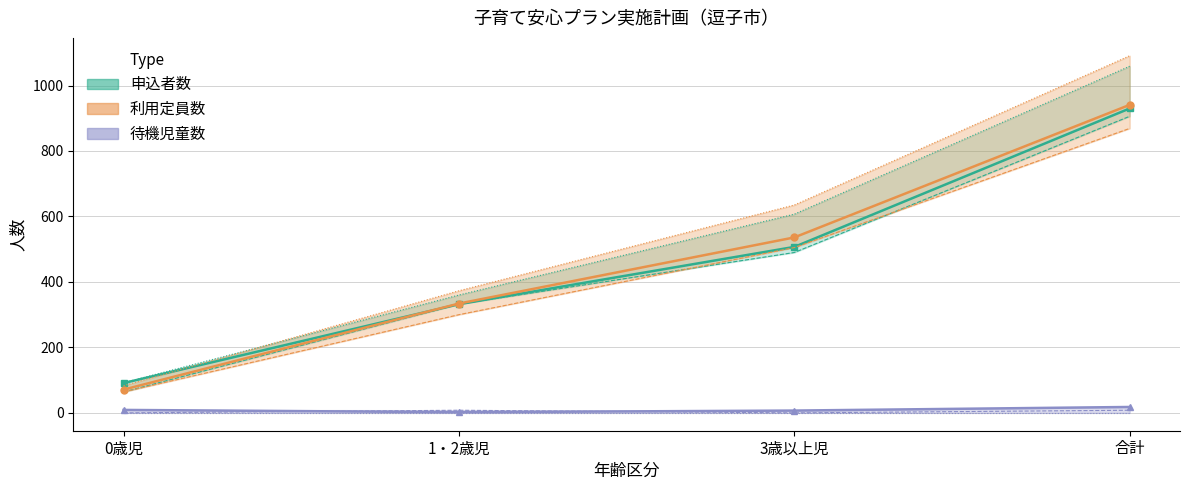

What is the label of the 4th point from the right?

0歳児